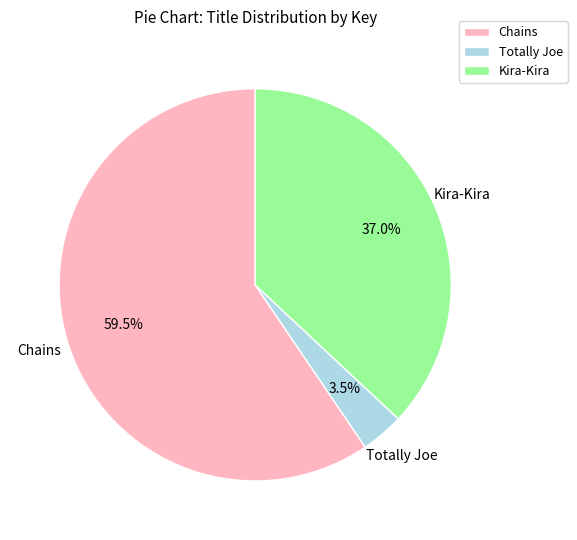

Rank the categories by value from lowest to highest.

Totally Joe, Kira-Kira, Chains